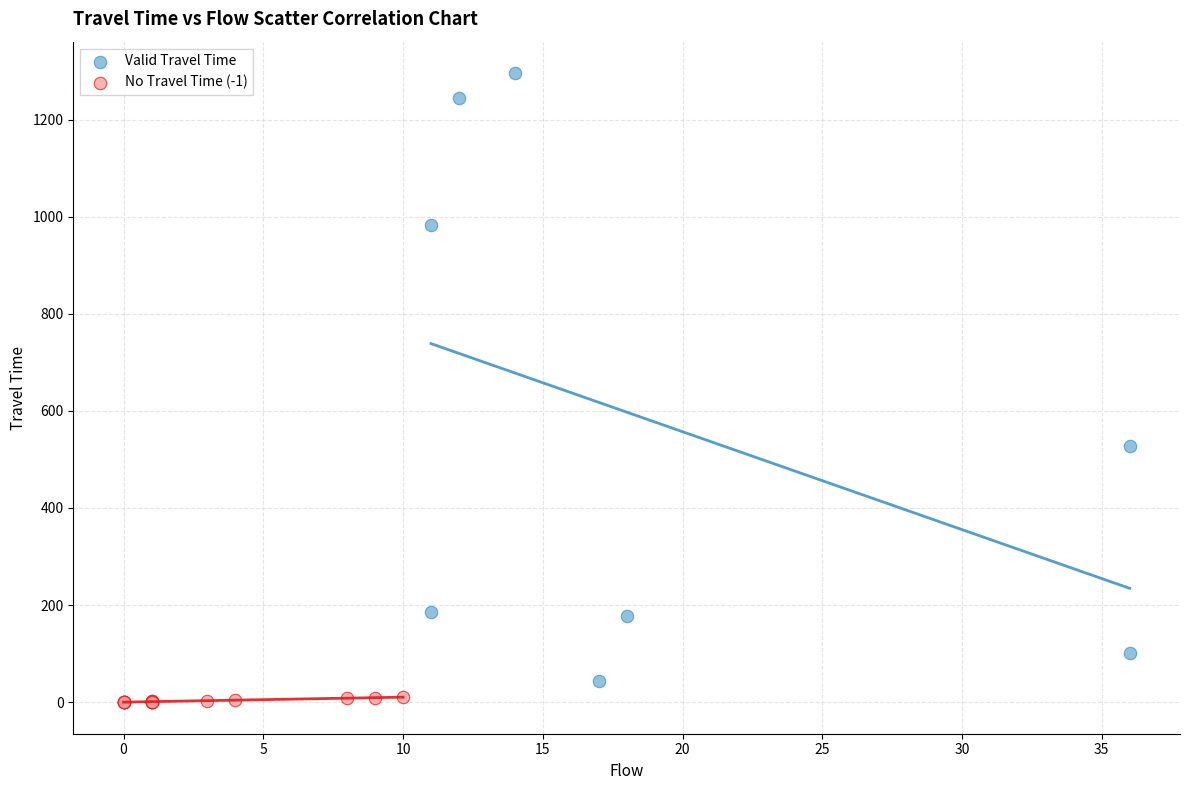

Which series has the largest Y range (max minus min)?

Valid Travel Time